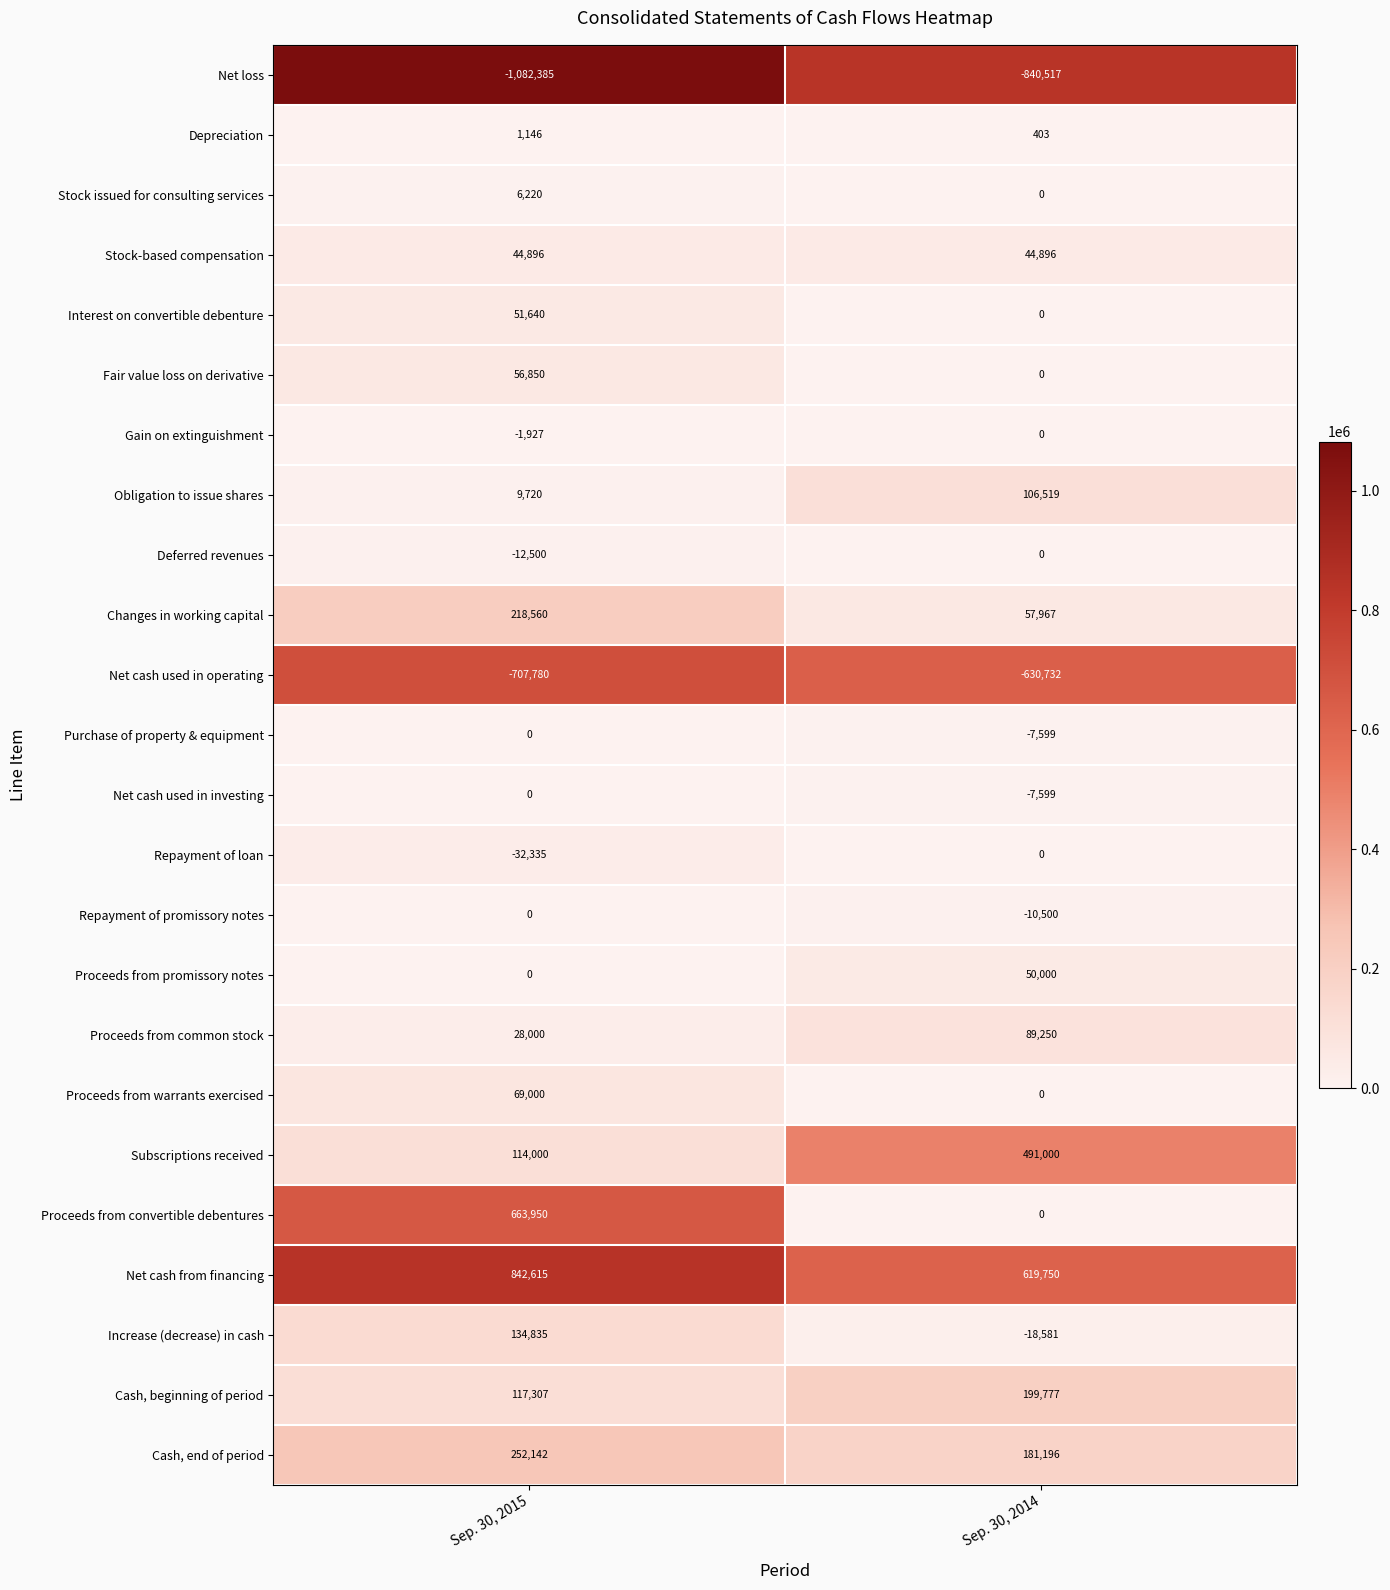

List the labels in order of Fair value loss on derivative value, smallest first.

Sep. 30, 2014, Sep. 30, 2015